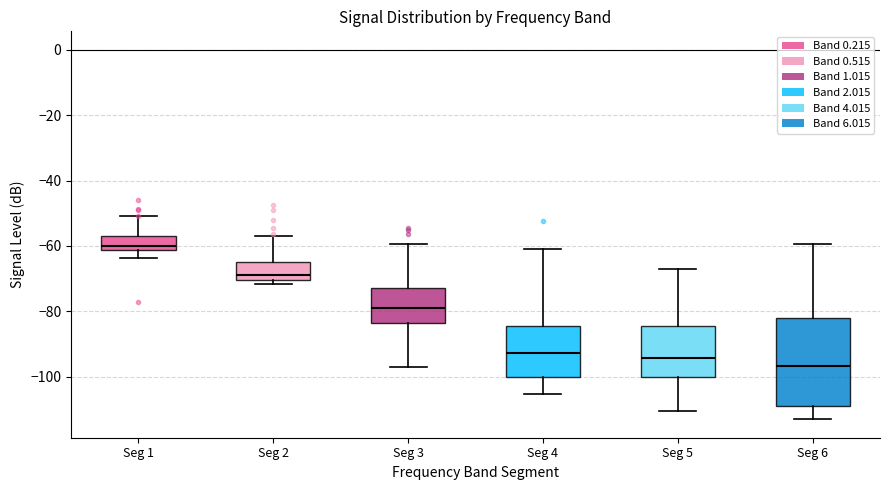

Reading left to right, transcribe this box plot: for each box, give where its median line is, the range the box spans, and where its two whiskers end, as read against the y-axis. The values are not printed on the chart, so give them approximately, as read against the axis.

Seg 1: median -60, box -62 to -58, whiskers -64 to -50
Seg 2: median -68, box -70 to -64, whiskers -72 to -56
Seg 3: median -78, box -84 to -72, whiskers -96 to -60
Seg 4: median -92, box -100 to -84, whiskers -106 to -60
Seg 5: median -94, box -100 to -84, whiskers -110 to -68
Seg 6: median -96, box -110 to -82, whiskers -112 to -60